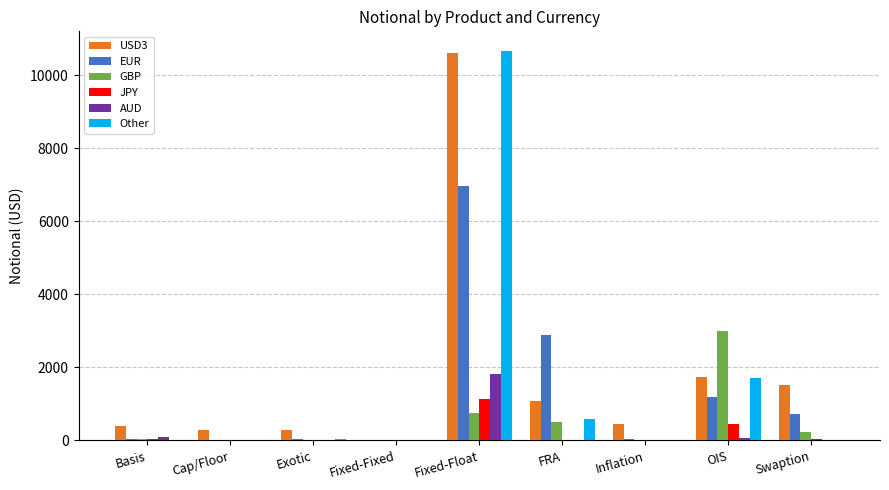

Count the number of categories in the chart.

9